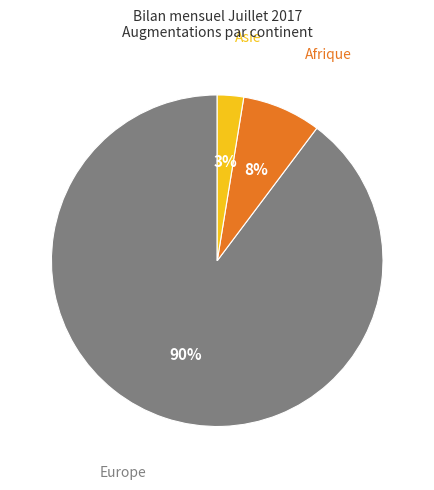

What is the smallest slice in the pie chart?

Asie